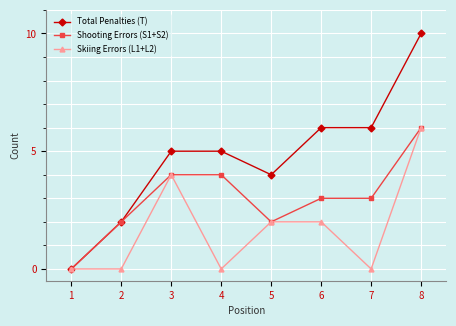

The Skiing Errors (L1+L2) series shows 0 at 2. True or false?

True